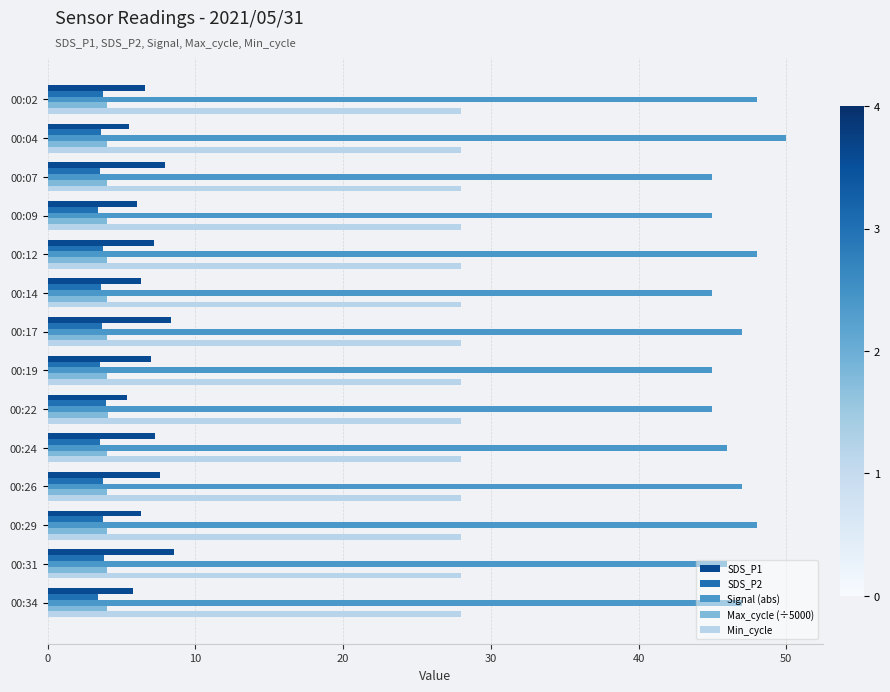

How many categories are shown in the chart?

14